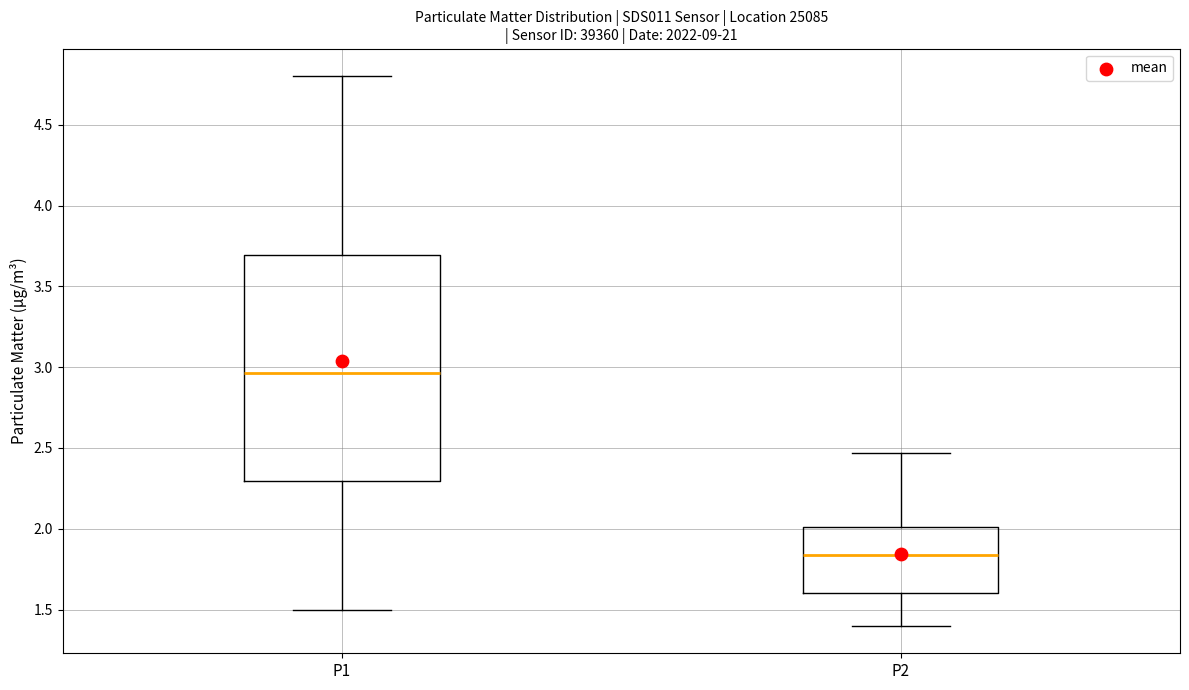

Which box is the tallest, from its lower edge to its upper edge?

P1